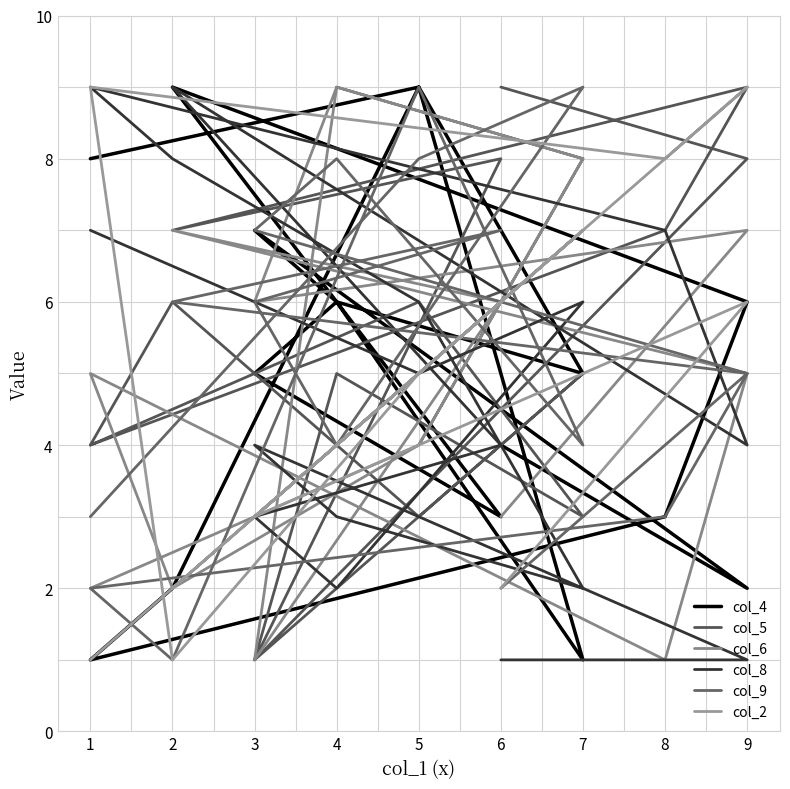

What is the lowest value of the col_2 series?

1